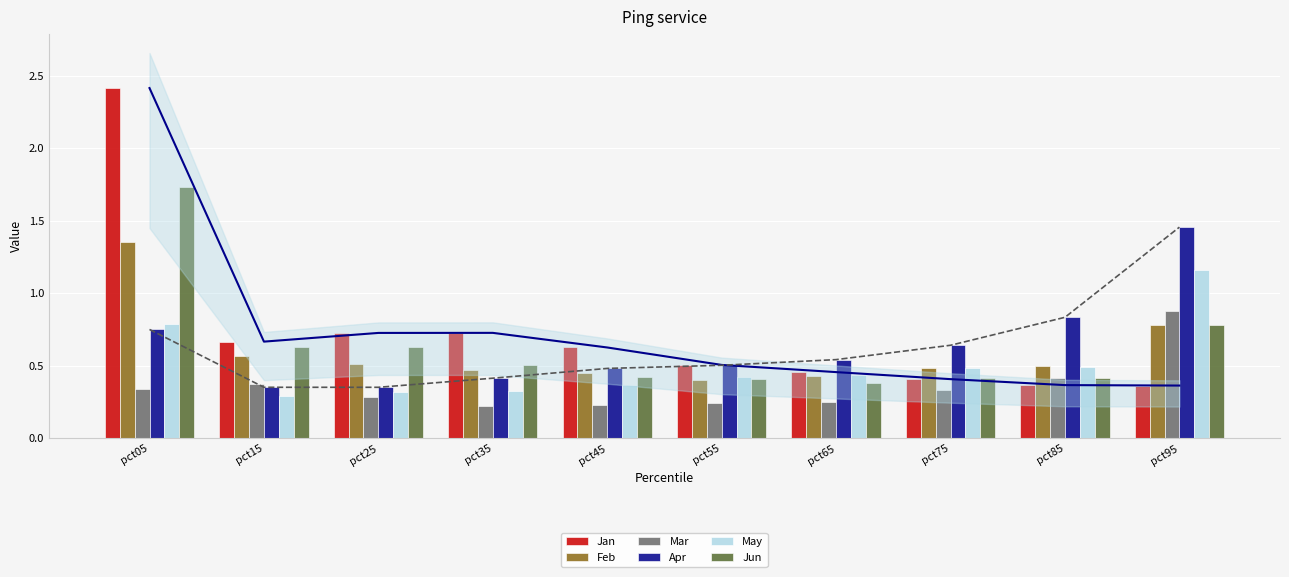

How many May values are between 0 and 1?

9